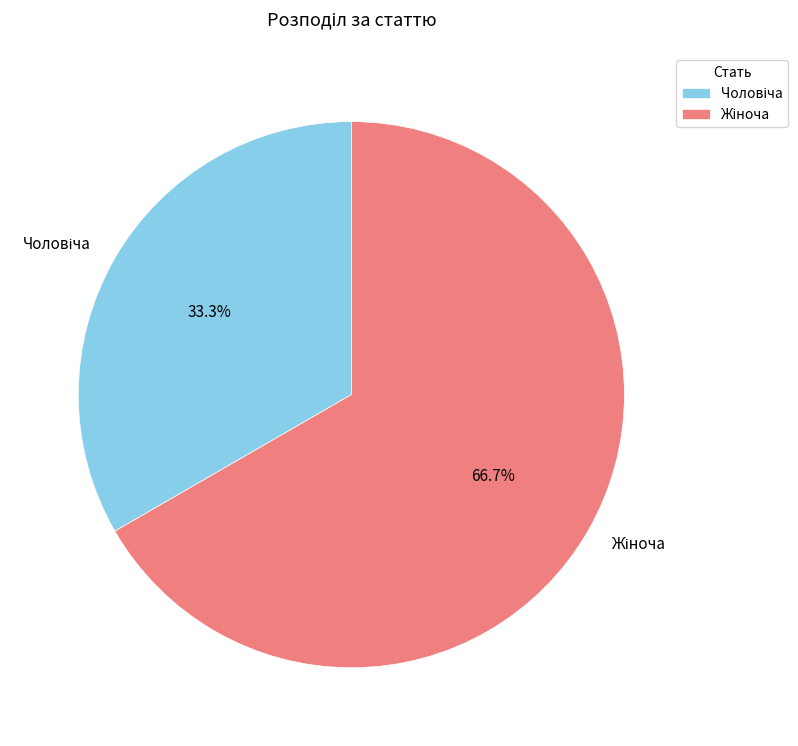

Does any single category account for the majority?

Yes